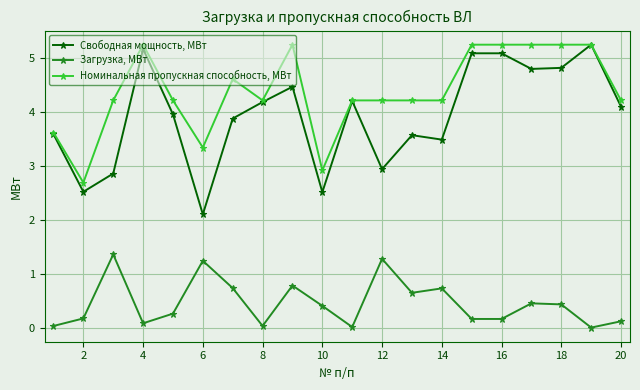

True or false: Свободная мощность, МВт has more than 1 points higher than both neighbors.

True